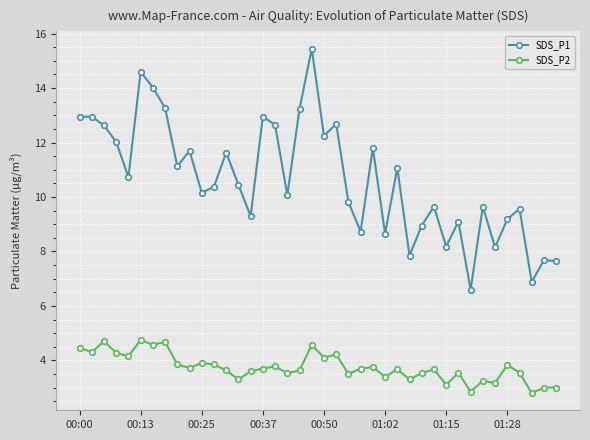

What is the average value of the SDS_P1 series?

10.7